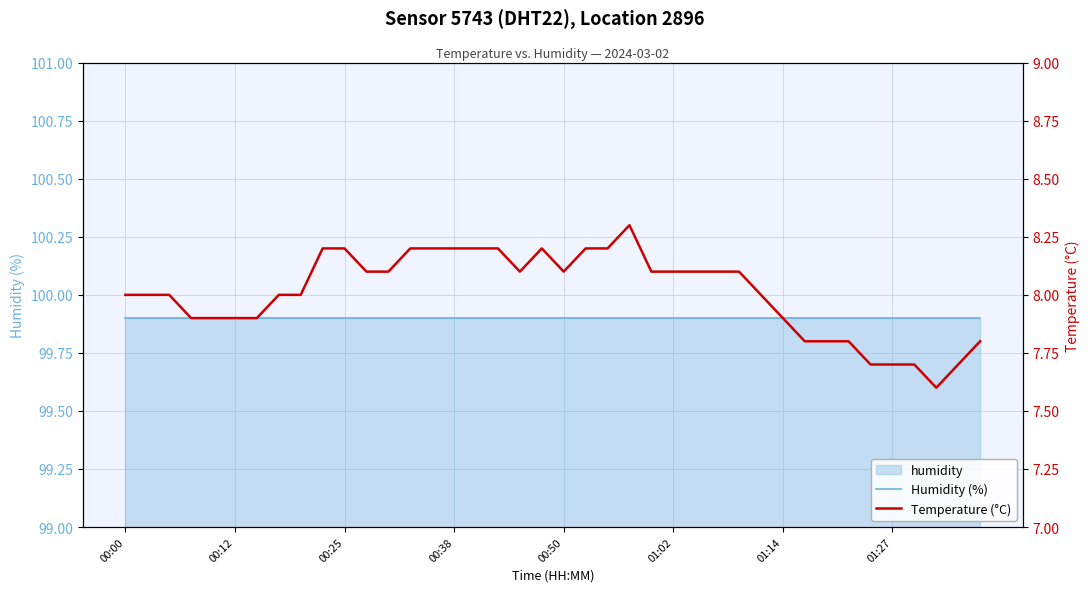

Which has a higher value, 01:02 or 9?

01:02